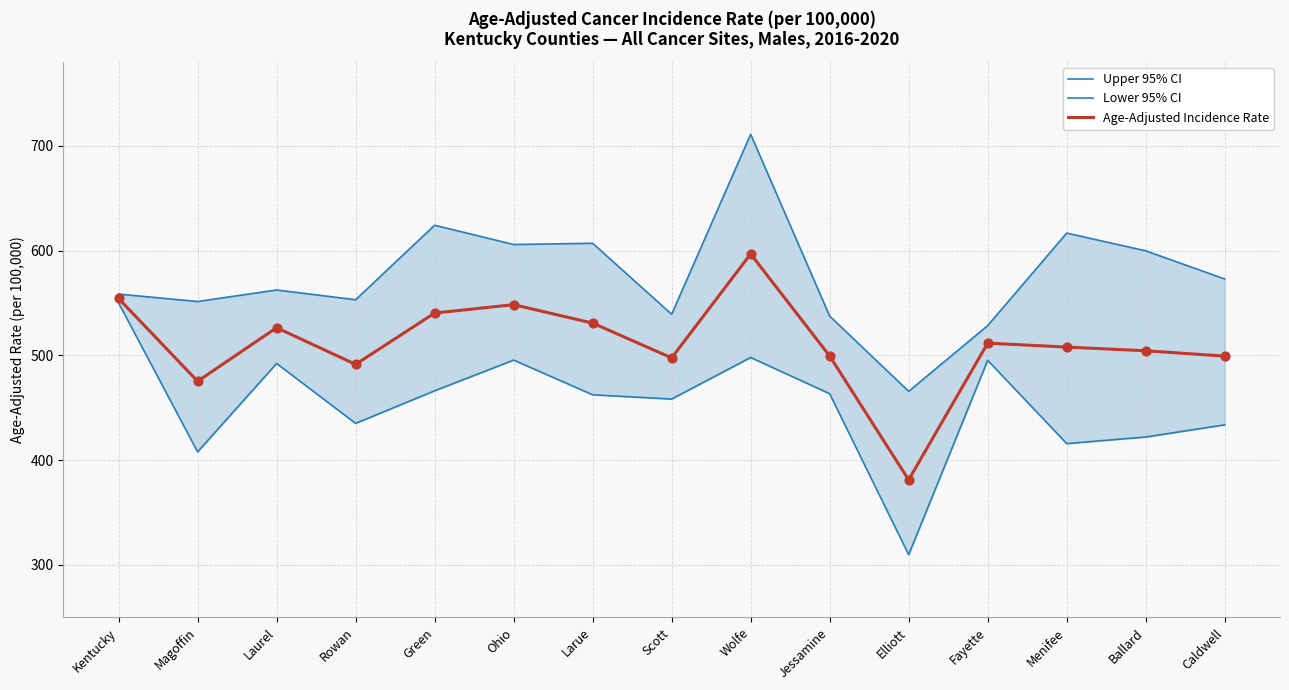

What is the total value across all series at Caldwell?

1505.9